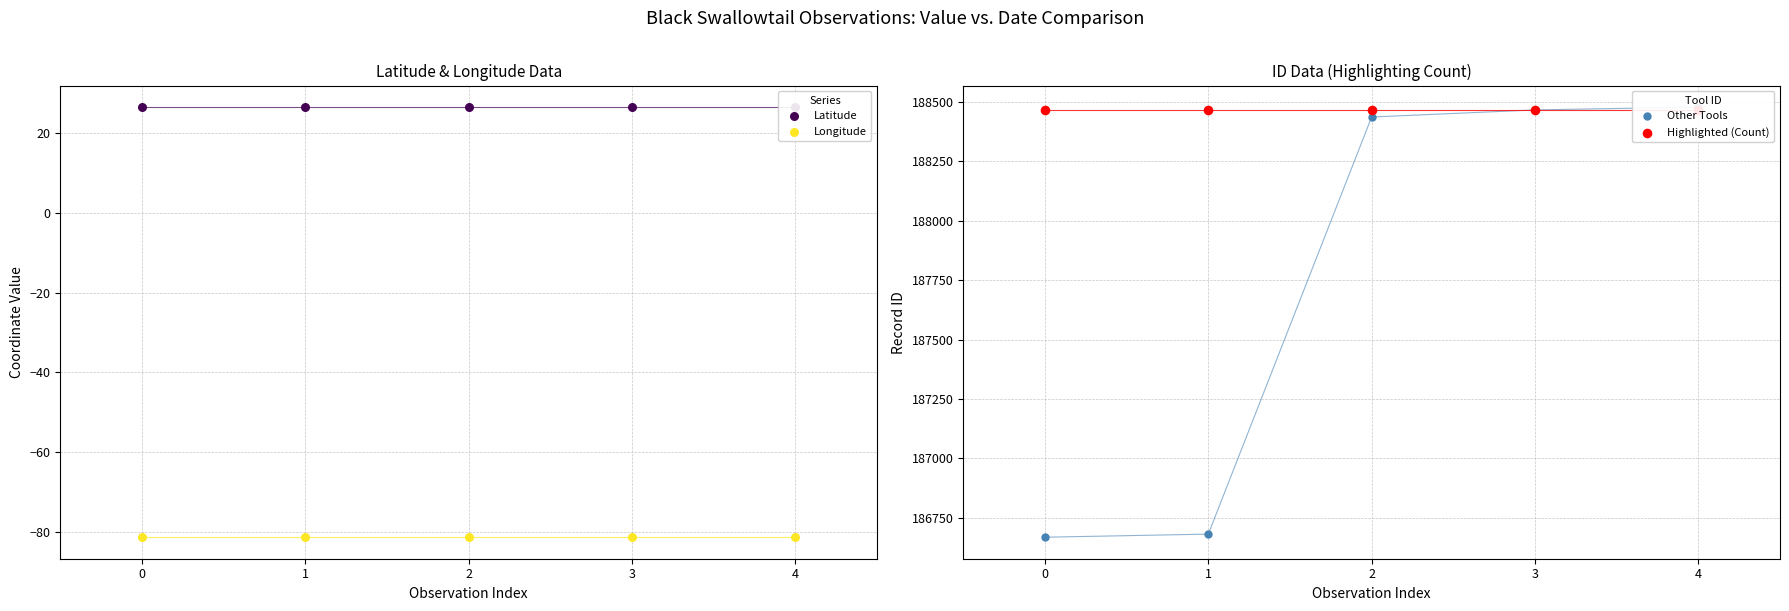

What is the total value across all series at 4?

376892.3